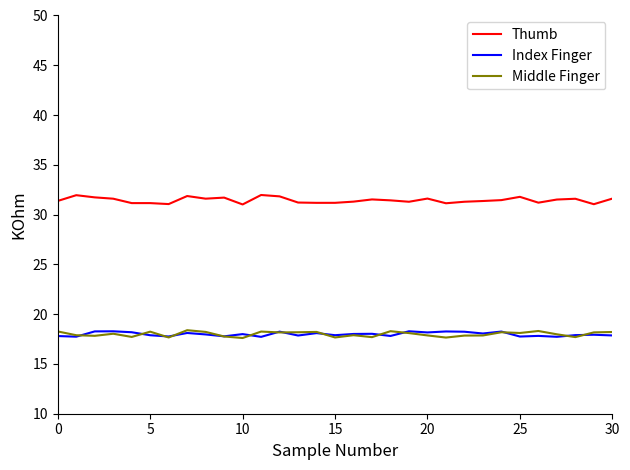

What is the maximum value shown in the chart?

32.0